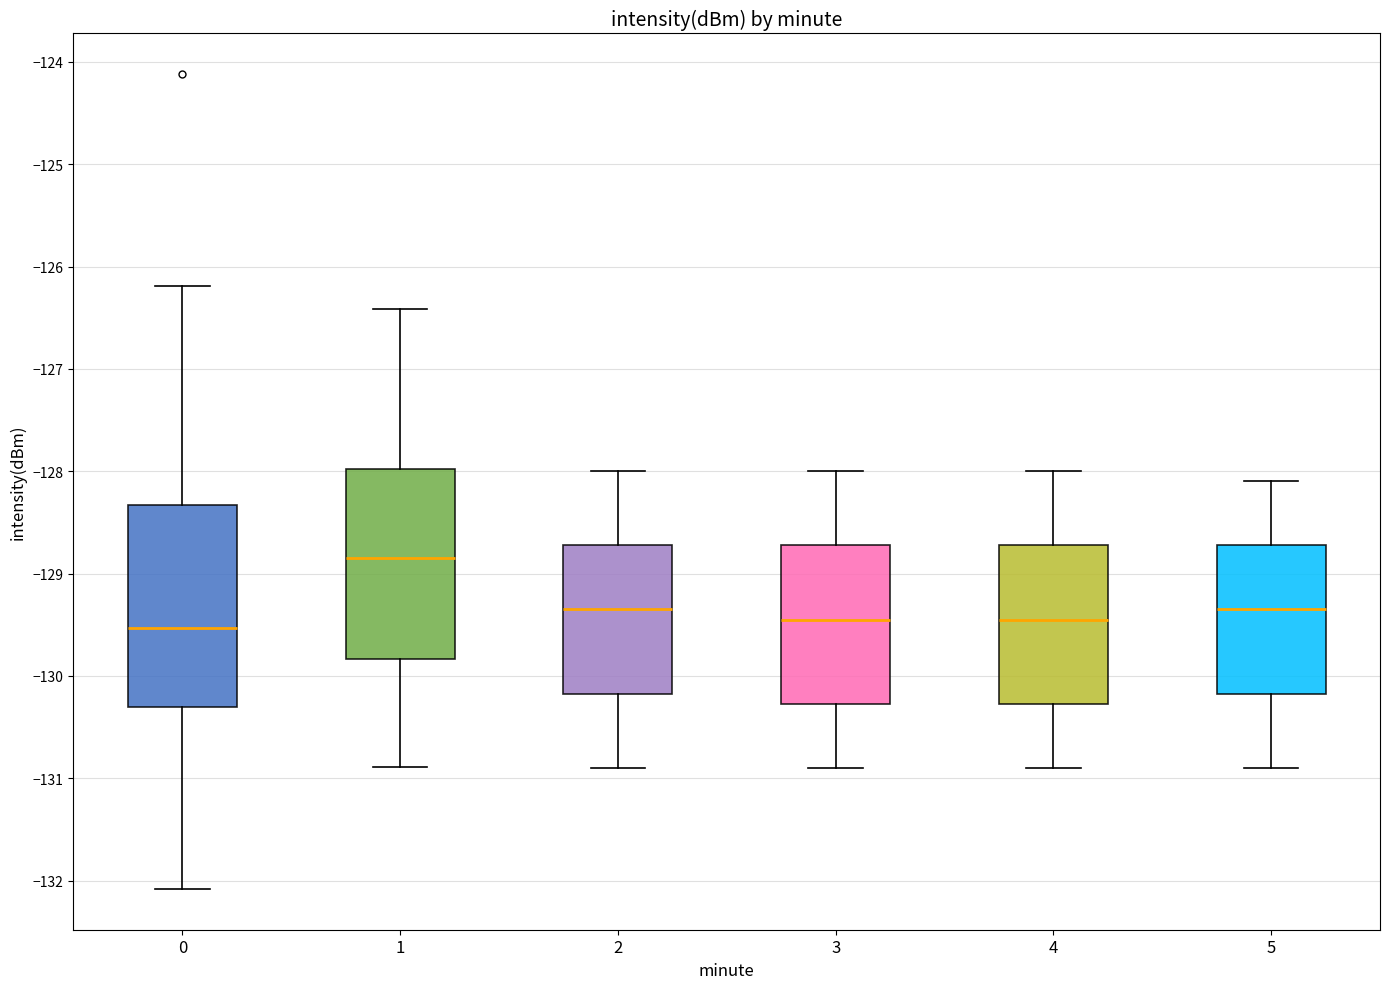

Reading left to right, read every box against the y-axis: the position of its median line, the range the box covers, and the ends of its whiskers. The values are not printed on the chart, so give them approximately, as read against the axis.

0: median -129.5, box -130.3 to -128.3, whiskers -132.1 to -126.2
1: median -128.8, box -129.8 to -128.0, whiskers -130.9 to -126.4
2: median -129.3, box -130.2 to -128.7, whiskers -130.9 to -128.0
3: median -129.4, box -130.3 to -128.7, whiskers -130.9 to -128.0
4: median -129.4, box -130.3 to -128.7, whiskers -130.9 to -128.0
5: median -129.3, box -130.2 to -128.7, whiskers -130.9 to -128.1